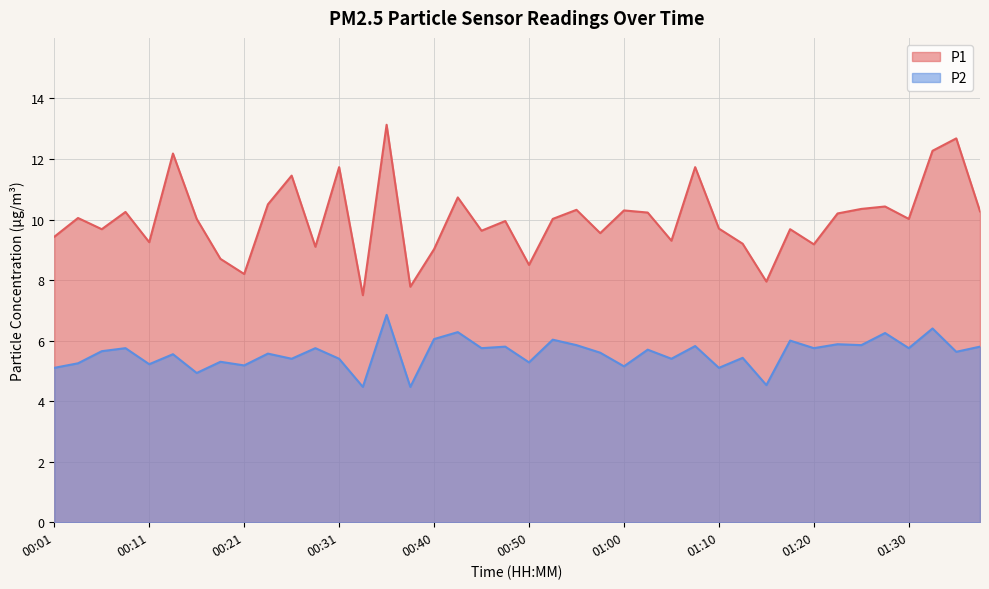

Reading left to right, what are all the values shown in this chart?

P1: 00:01=9.4	00:03=10.1	00:06=9.7	00:08=10.2	00:11=9.2	00:13=12.2	00:16=10.0	00:18=8.7	00:21=8.2	00:23=10.5	00:26=11.4	00:28=9.1	00:31=11.7	00:33=7.5	00:35=13.1	00:38=7.8	00:40=9.0	00:43=10.7	00:45=9.6	00:48=9.9	00:50=8.5	00:53=10.0	00:55=10.3	00:58=9.6	01:00=10.3	01:03=10.2	01:05=9.3	01:07=11.7	01:10=9.7	01:13=9.2	01:15=8.0	01:18=9.7	01:20=9.2	01:23=10.2	01:25=10.3	01:28=10.4	01:30=10.0	01:32=12.3	01:35=12.7	01:38=10.3
P2: 00:01=5.1	00:03=5.2	00:06=5.7	00:08=5.8	00:11=5.2	00:13=5.5	00:16=4.9	00:18=5.3	00:21=5.2	00:23=5.6	00:26=5.4	00:28=5.8	00:31=5.4	00:33=4.5	00:35=6.8	00:38=4.5	00:40=6.0	00:43=6.3	00:45=5.8	00:48=5.8	00:50=5.3	00:53=6.0	00:55=5.8	00:58=5.6	01:00=5.2	01:03=5.7	01:05=5.4	01:07=5.8	01:10=5.1	01:13=5.4	01:15=4.5	01:18=6.0	01:20=5.8	01:23=5.9	01:25=5.8	01:28=6.2	01:30=5.8	01:32=6.4	01:35=5.6	01:38=5.8